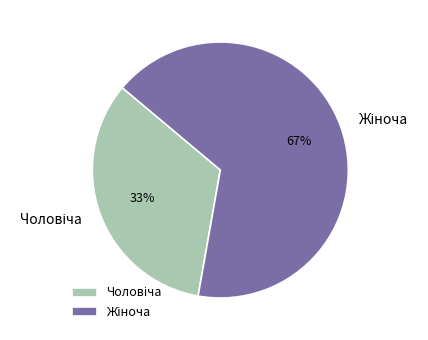

To the nearest percent, what is the average slice percentage?

50%